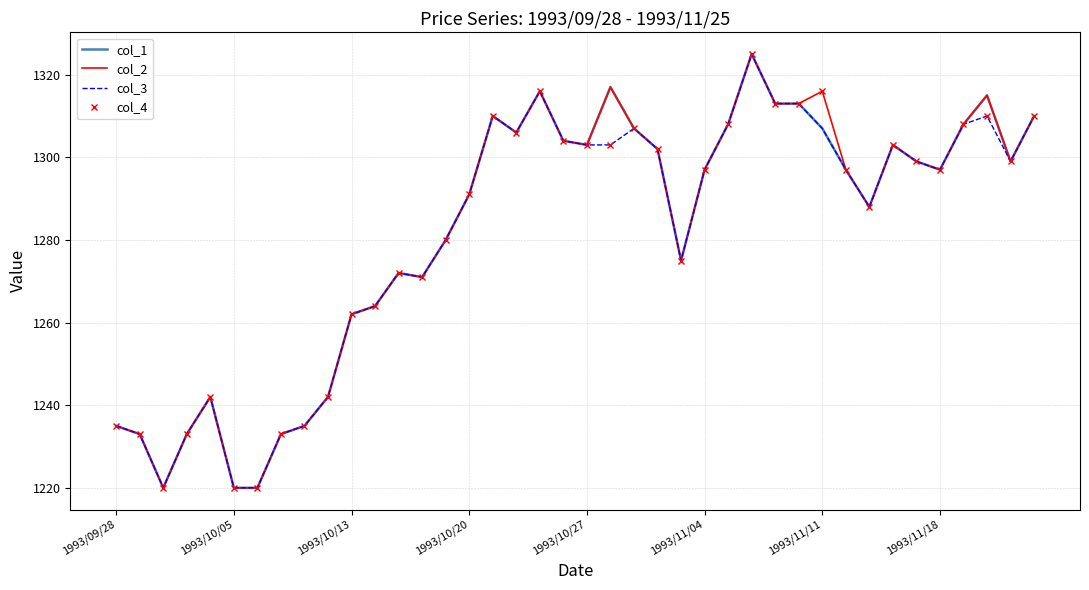

What is the greatest value displayed?

1325